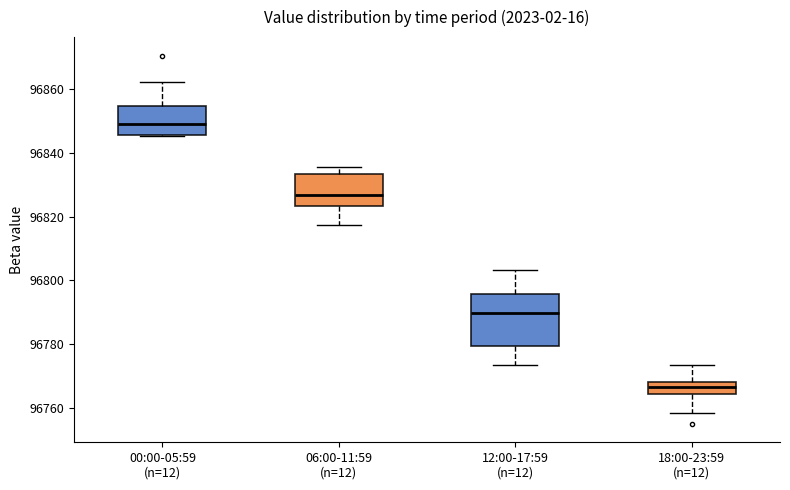

Reading left to right, read every box against the y-axis: the position of its median line, the range the box covers, and the ends of its whiskers. The values are not printed on the chart, so give them approximately, as read against the axis.

00:00-05:59 (n=12): median 96848, box 96846 to 96854, whiskers 96846 to 96862
06:00-11:59 (n=12): median 96826, box 96824 to 96834, whiskers 96818 to 96836
12:00-17:59 (n=12): median 96790, box 96780 to 96796, whiskers 96774 to 96804
18:00-23:59 (n=12): median 96766, box 96764 to 96768, whiskers 96758 to 96774